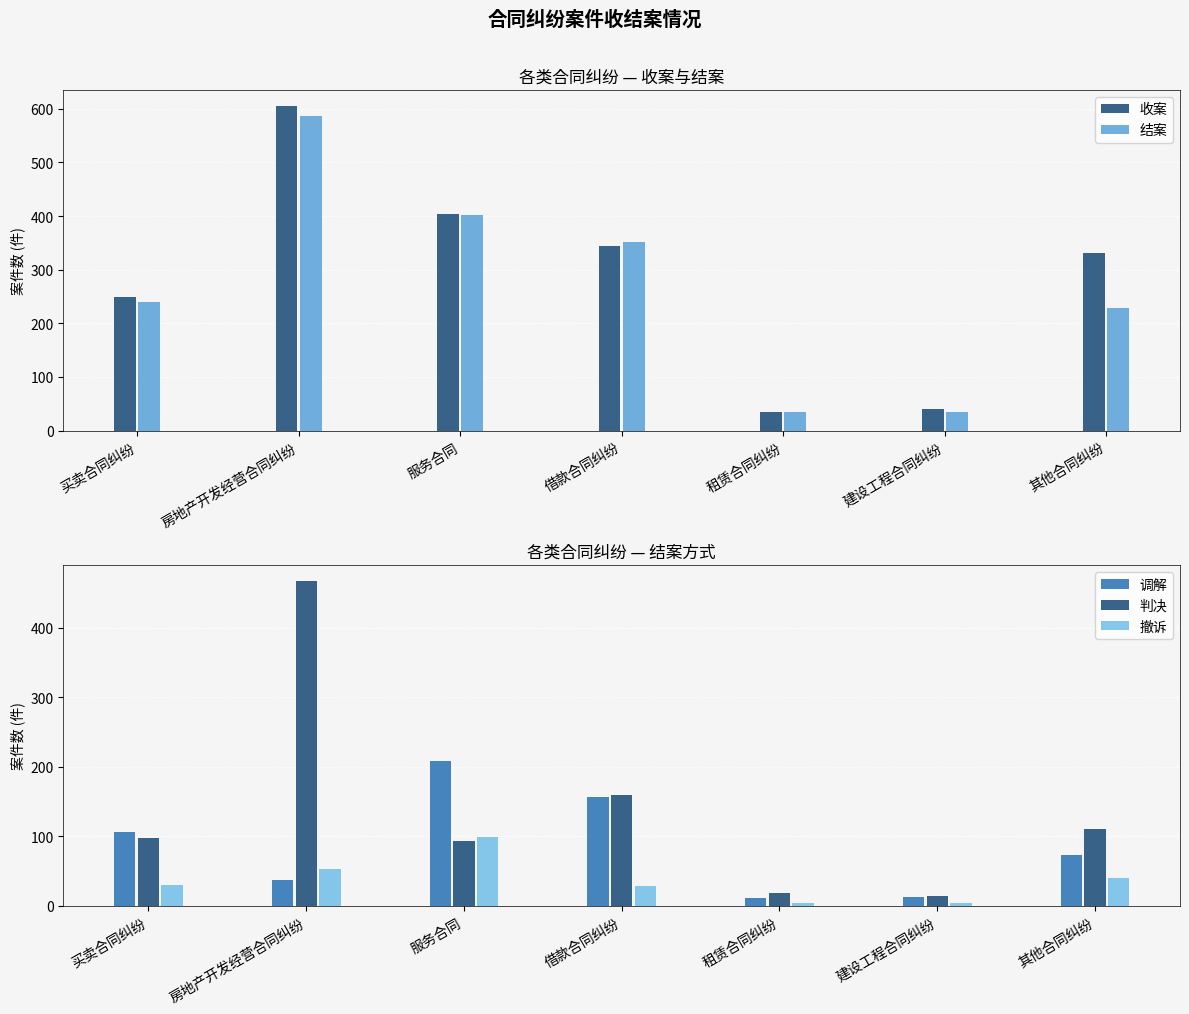

What is the maximum value shown in the chart?

605